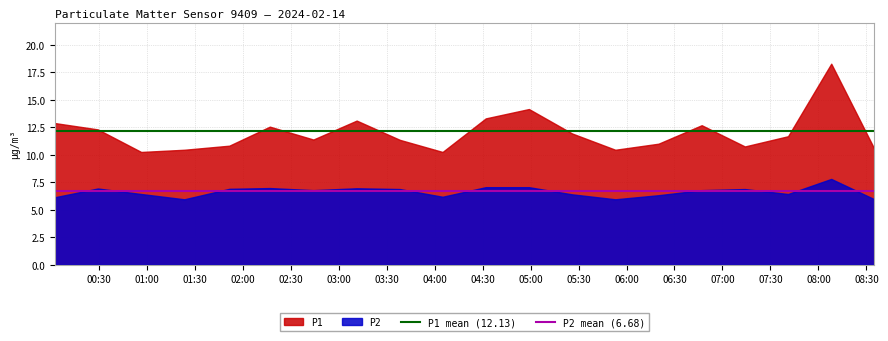

What is the lowest value of the P2 mean (6.68) series?

6.7